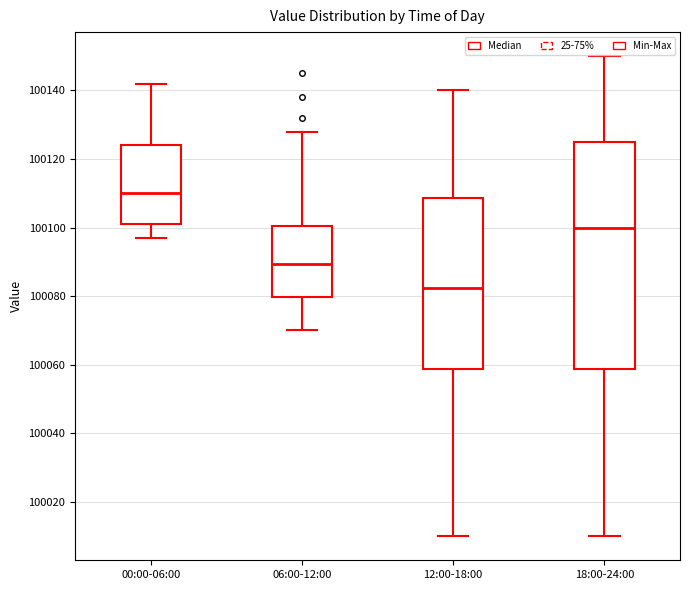

Which box's median line is the lowest?

12:00-18:00